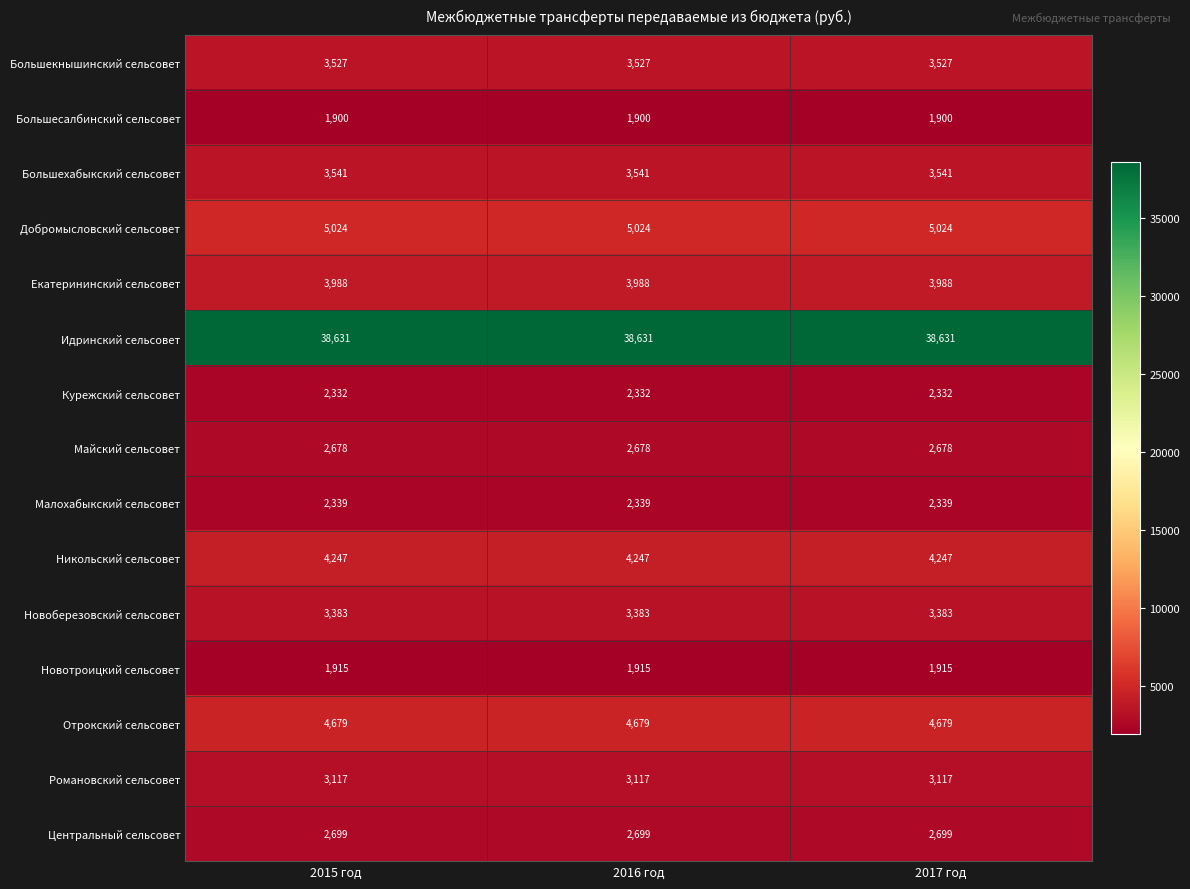

Is the value of Малохабыкский сельсовет at 2015 год greater than the value of Майский сельсовет at 2016 год?

No